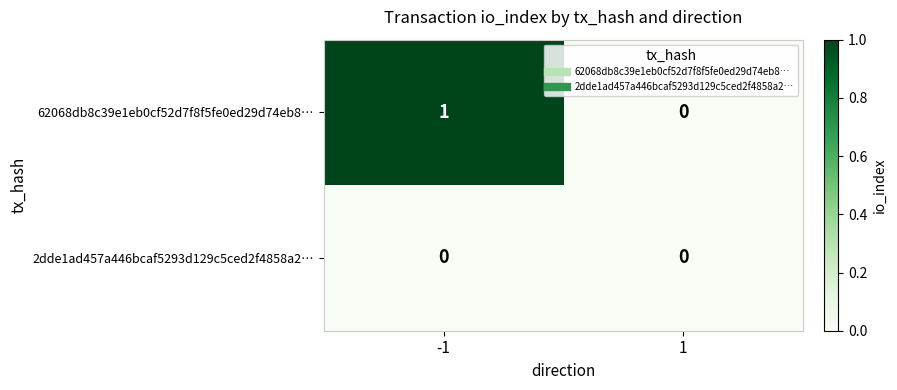

Is it true that 62068db8c39e1eb0cf52d7f8f5fe0ed29d74eb8… equals 1 at -1?

True